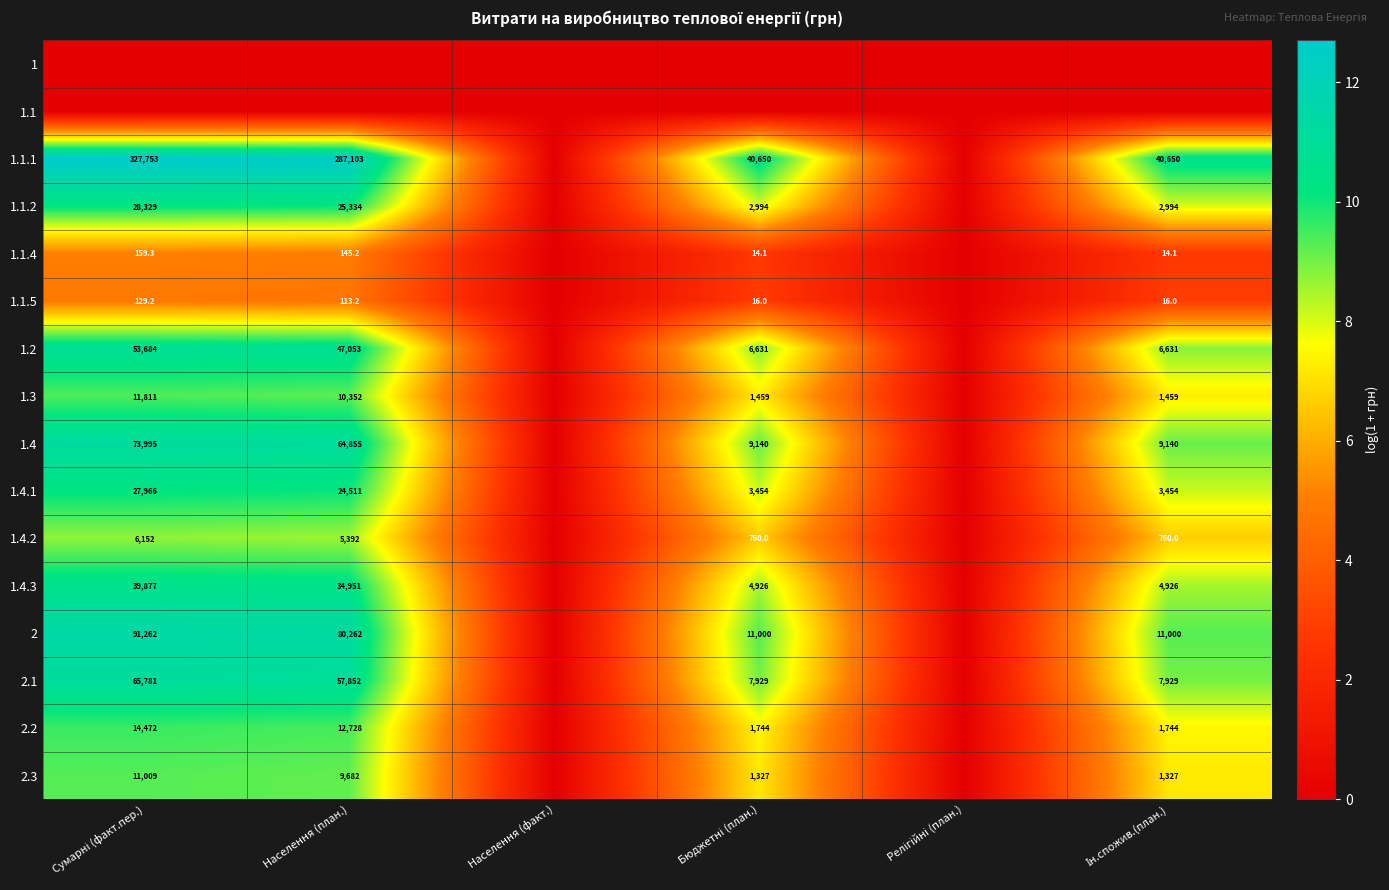

At which category is the sum across all series the highest?

Сумарні (факт.пер.)